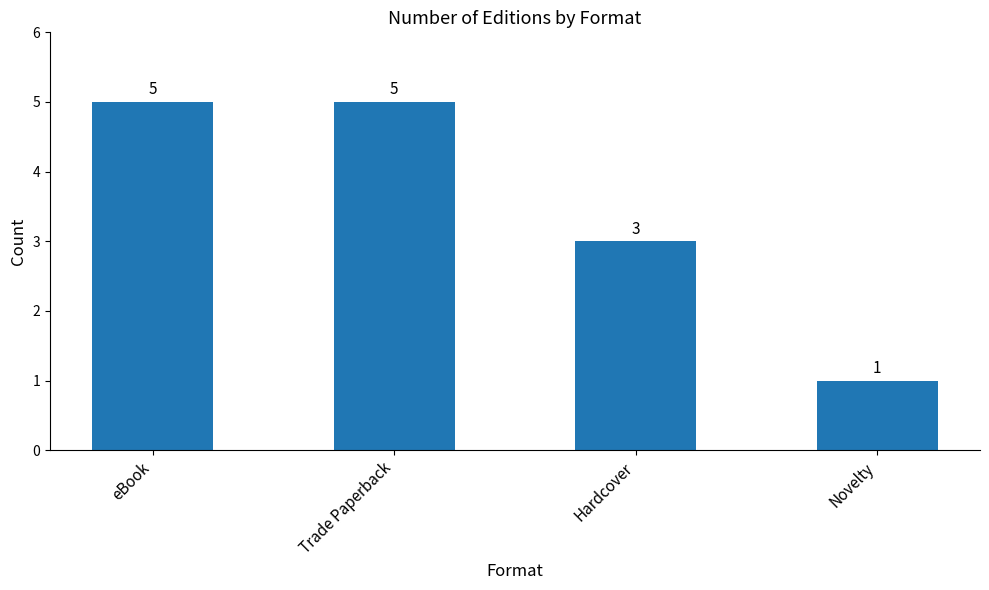

Count the values in the range 3 to 5.

3